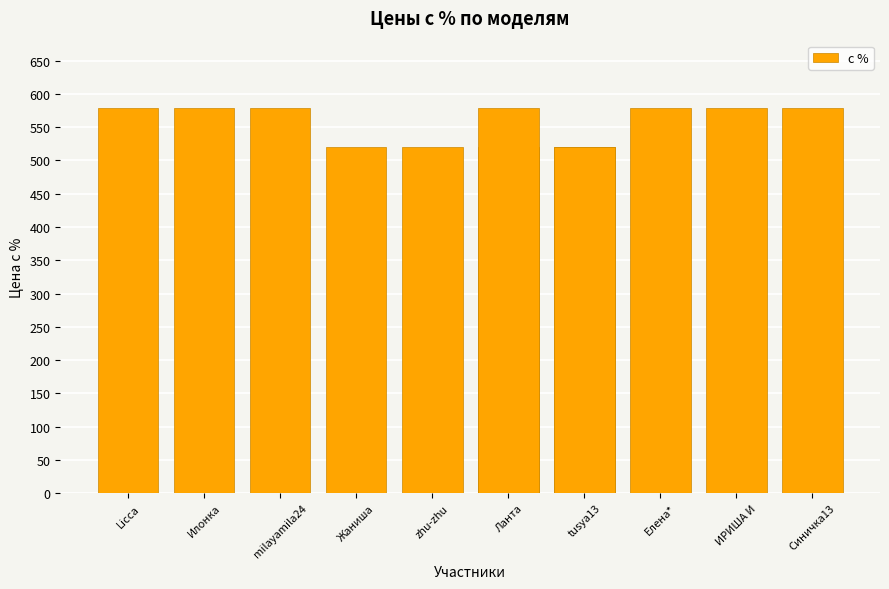

The value at ИРИША И is 578.8. True or false?

True